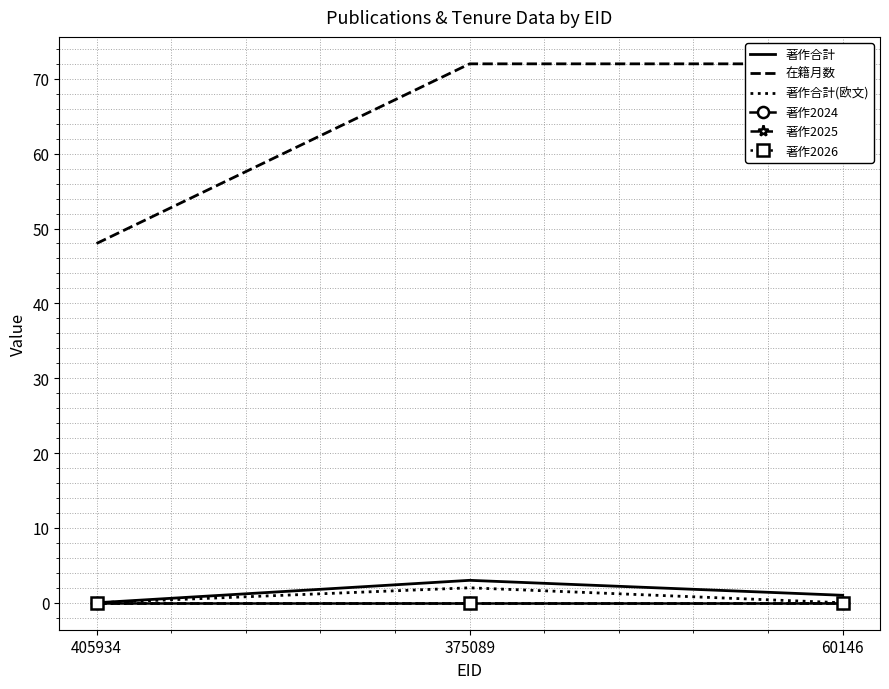

Where is 著作2025 nearest to the value 0?

405934